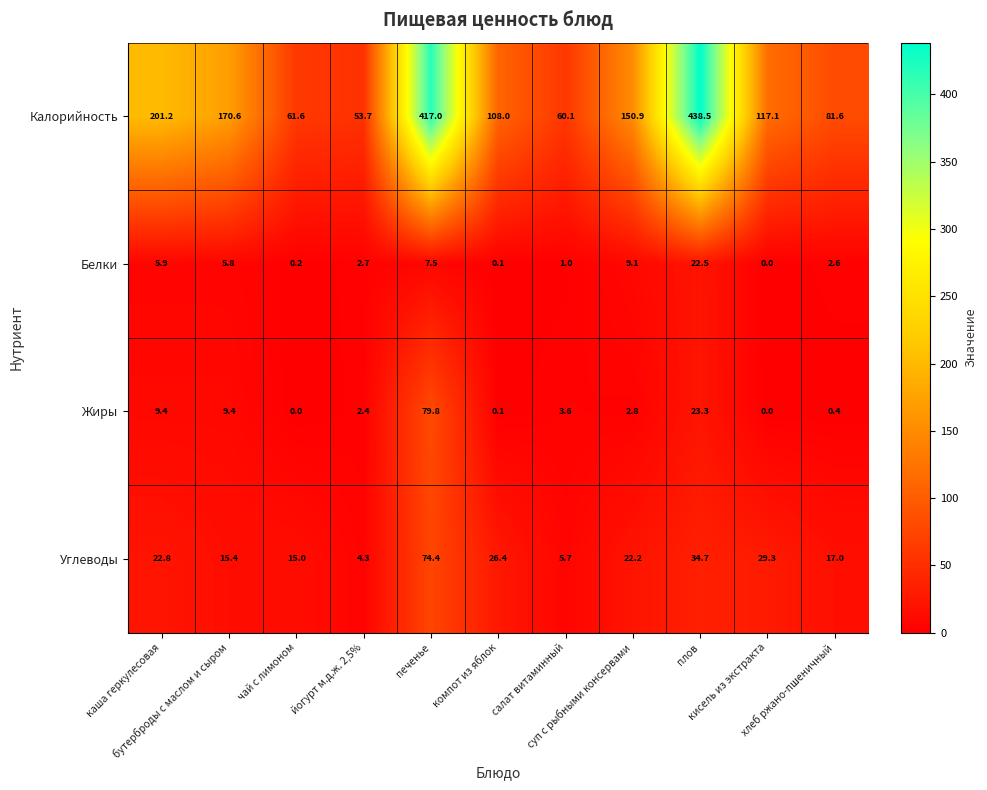

What is the average value of the Калорийность series?

169.1